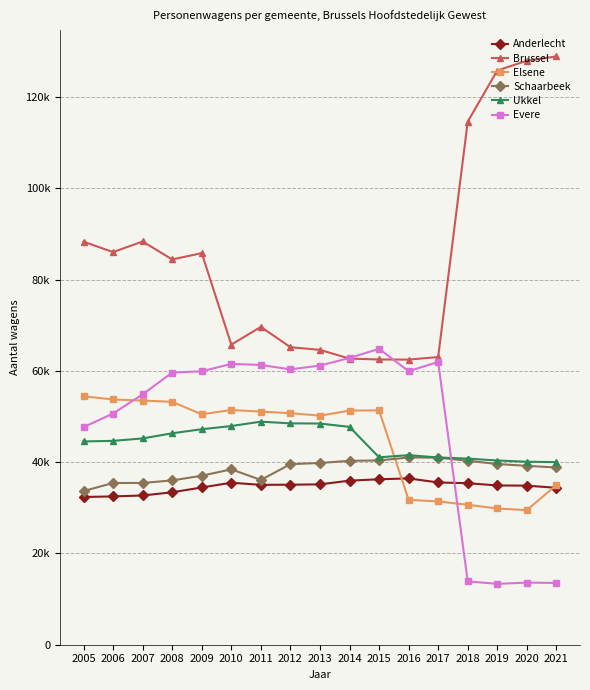

List the series in order of their peak value, highest first.

Brussel, Evere, Elsene, Ukkel, Schaarbeek, Anderlecht